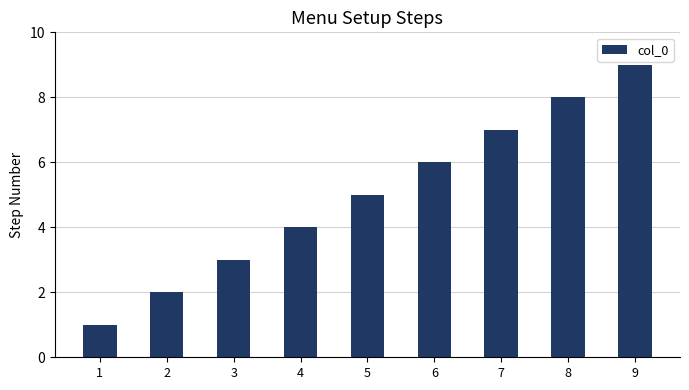

How many bars are there in total?

9